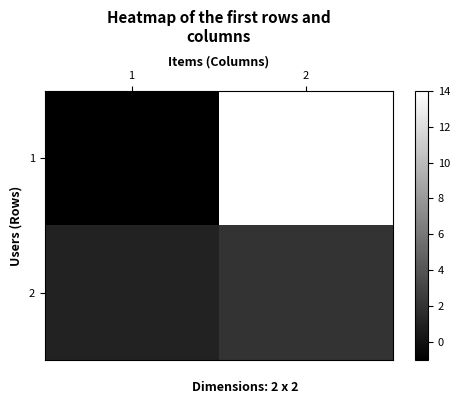

Reading right to left, extract all data points from this chart.

1: 2=14	1=-1
2: 2=2	1=1